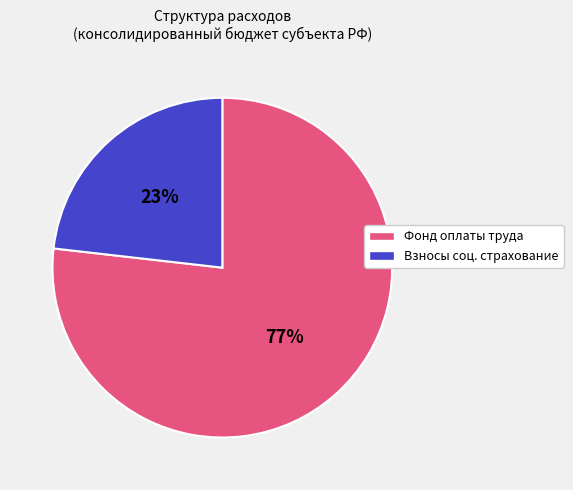

To the nearest percent, what is the difference between the largest and smallest slice percentages?

54%